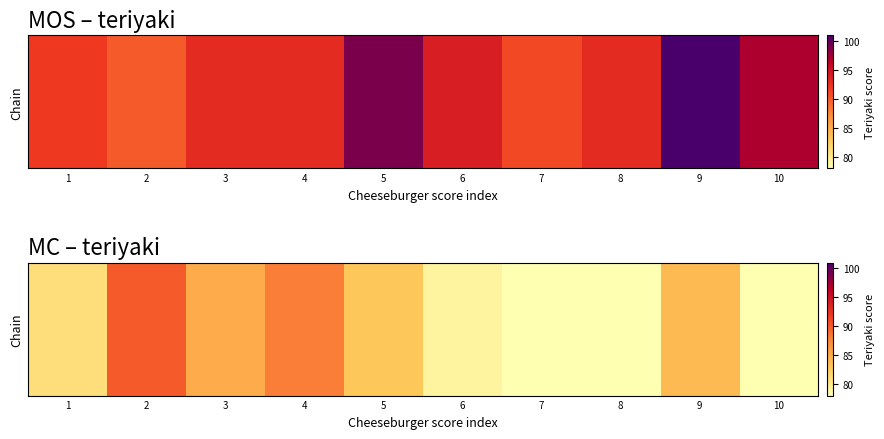

What is the change in value from 5 to 7?

-5